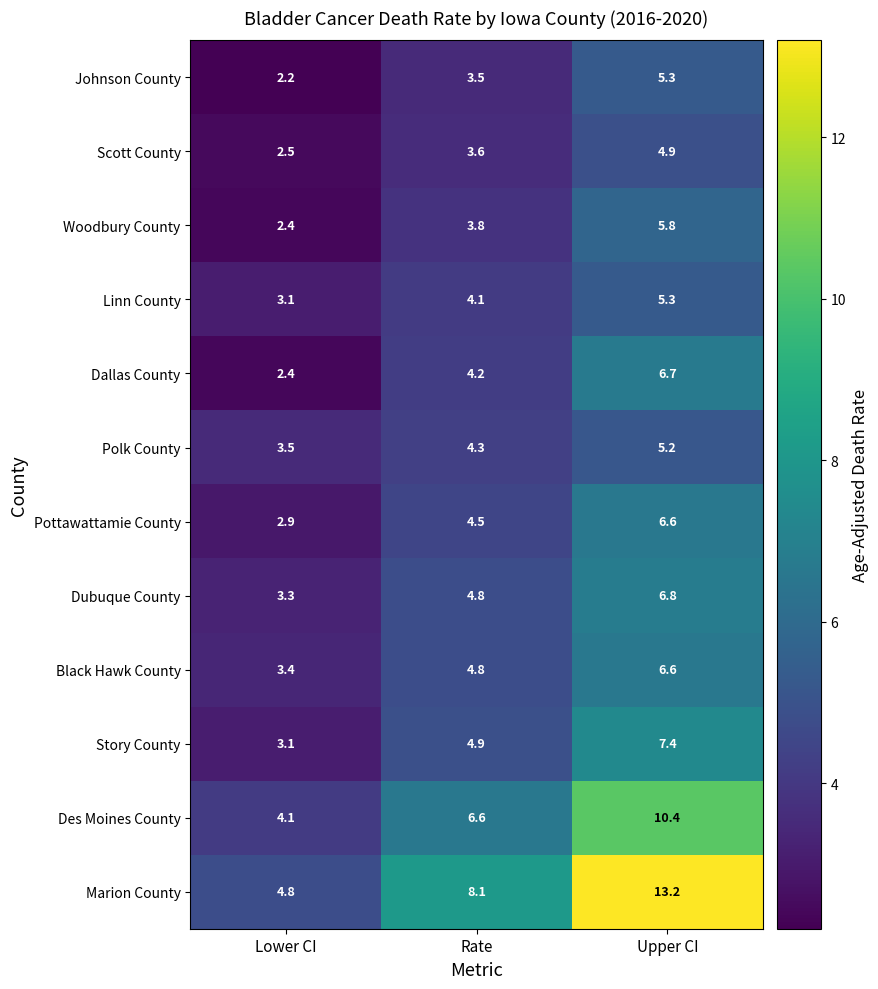

What is the total value across all series at Rate?

57.2